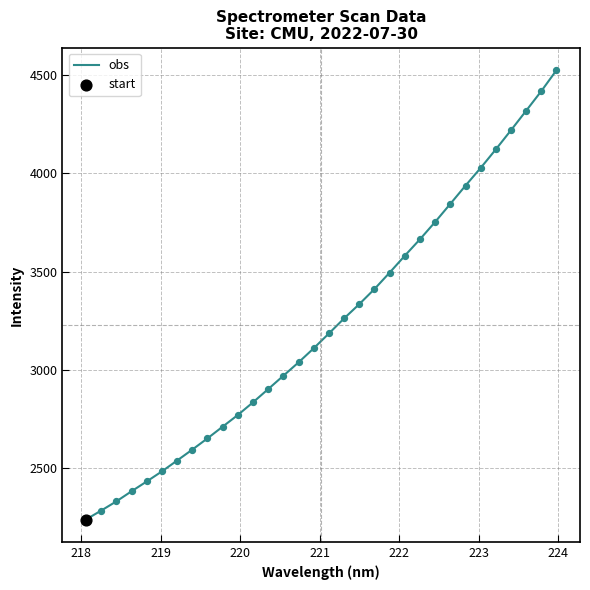

What is the difference between the maximum and minimum values?

2286.9